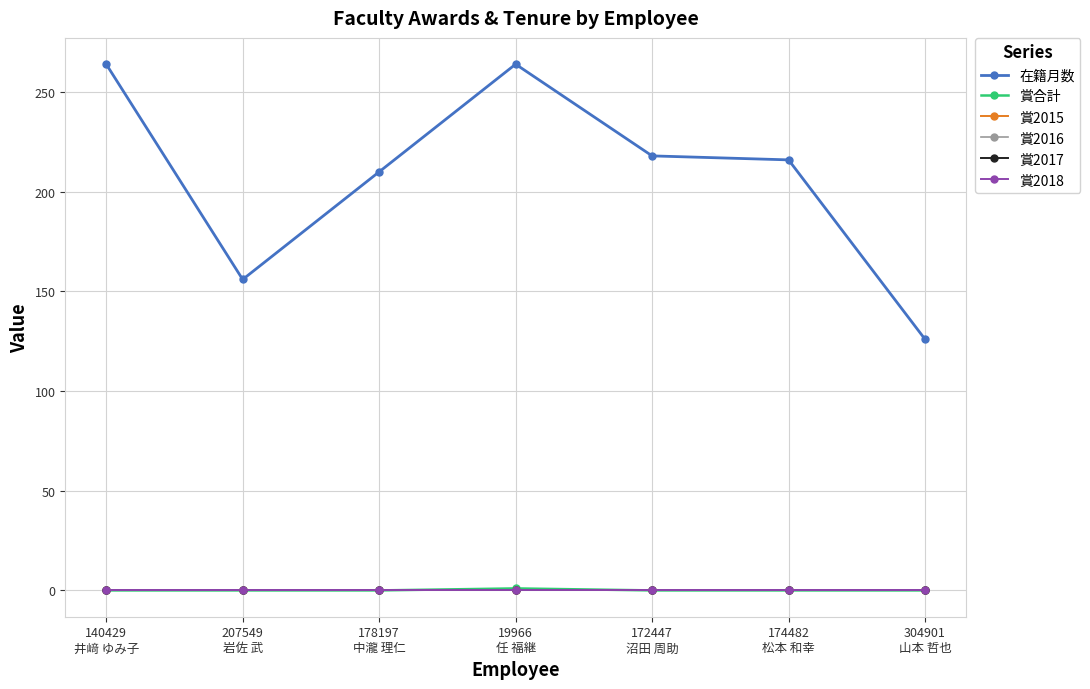

At 304901
山本 哲也, list the series in order from largest to smallest.

在籍月数, 賞合計, 賞2015, 賞2016, 賞2017, 賞2018